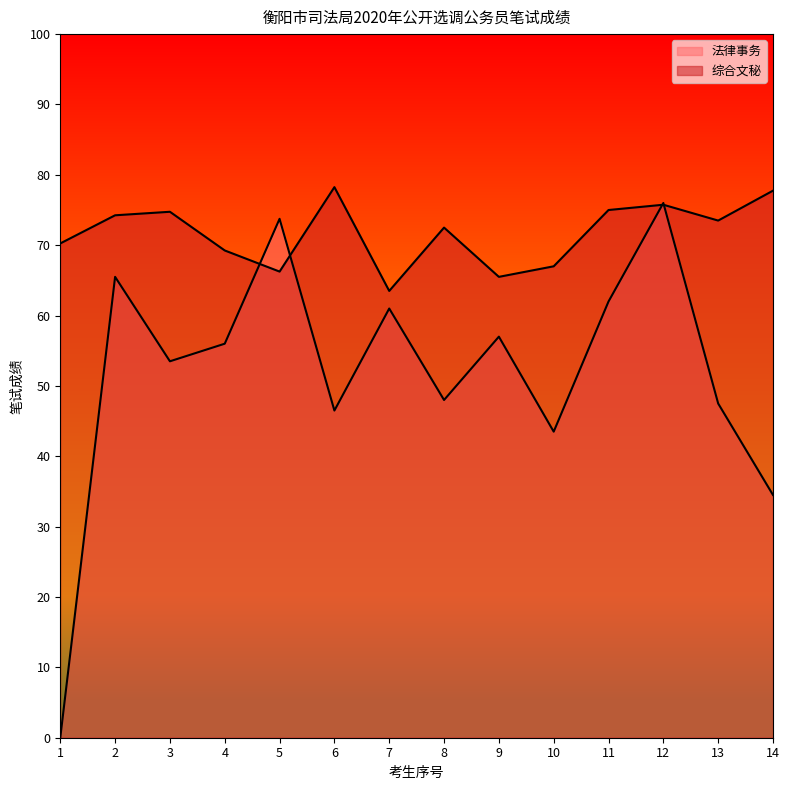

Is it true that 综合文秘 equals 65.5 at 9?

True